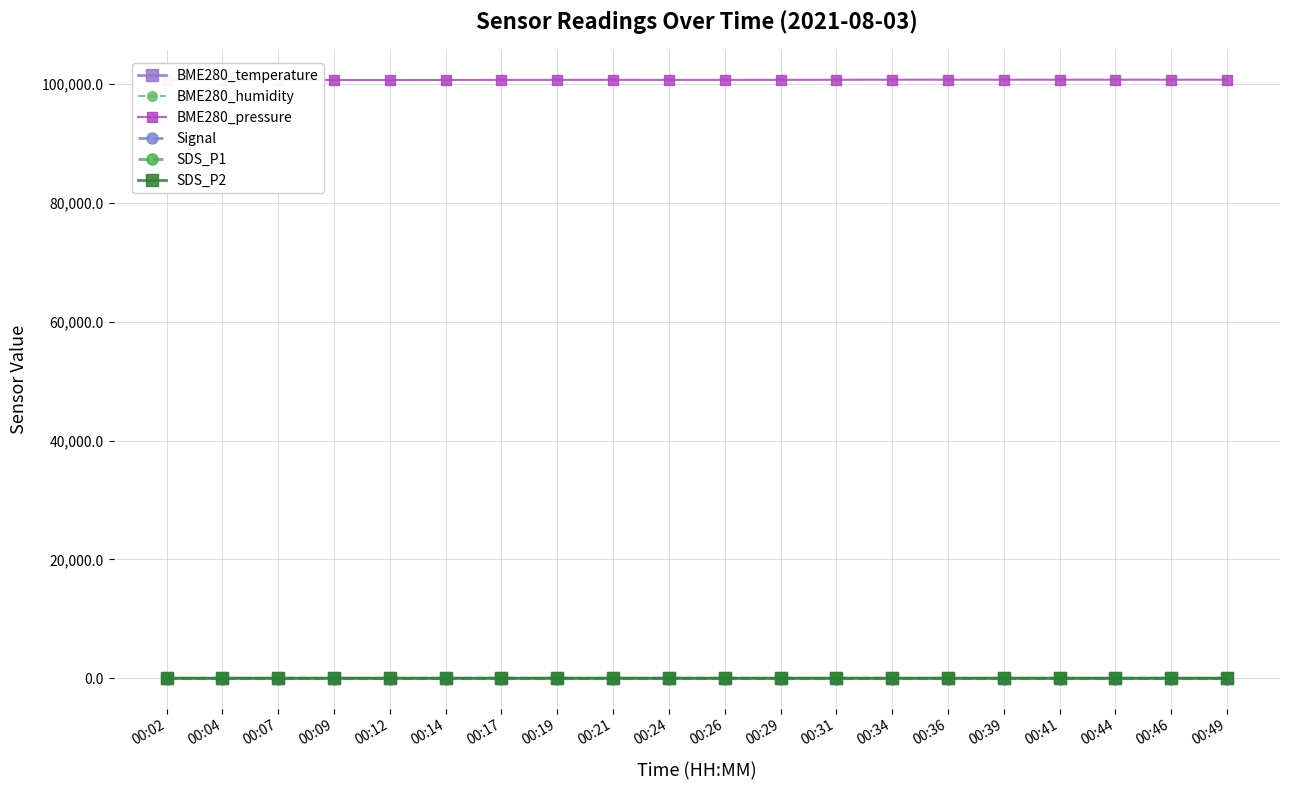

What is the difference between the maximum and minimum values in the Signal series?

1.0